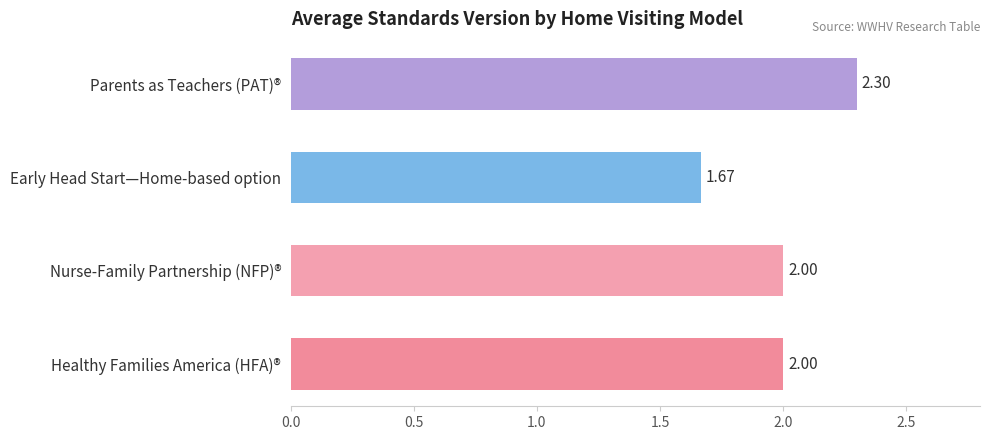

At which label is the value closest to 1?

Early Head Start—Home-based option